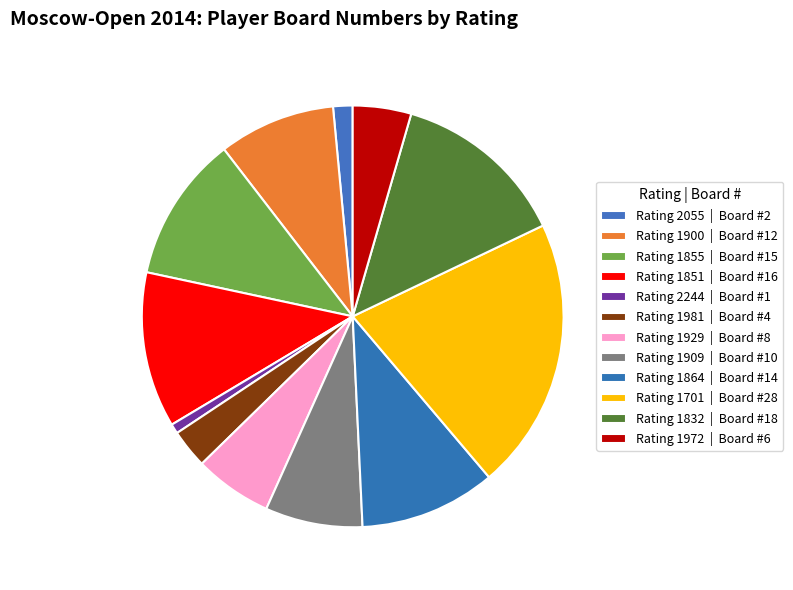

How many slices are in this pie chart?

12